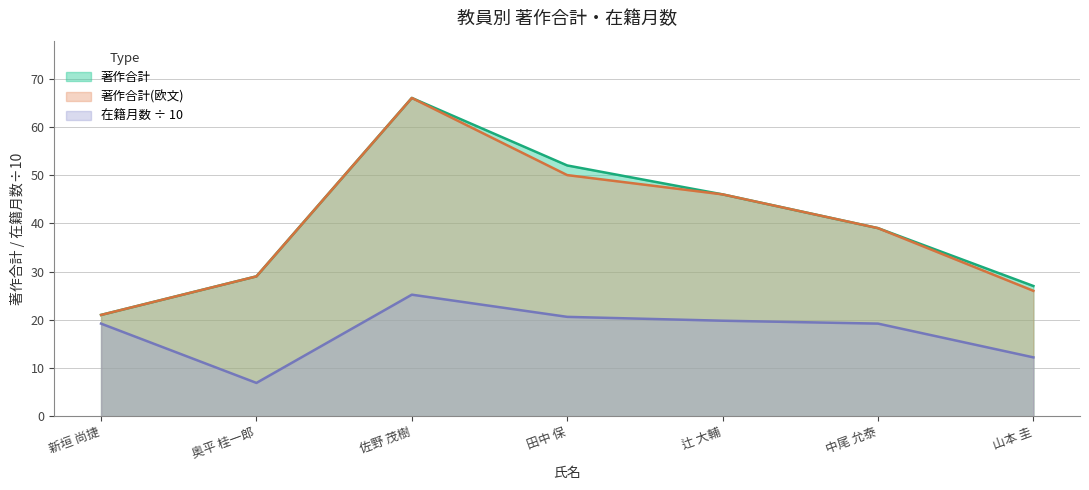

At which label is 著作合計(欧文) closest to 43?

辻 大輔